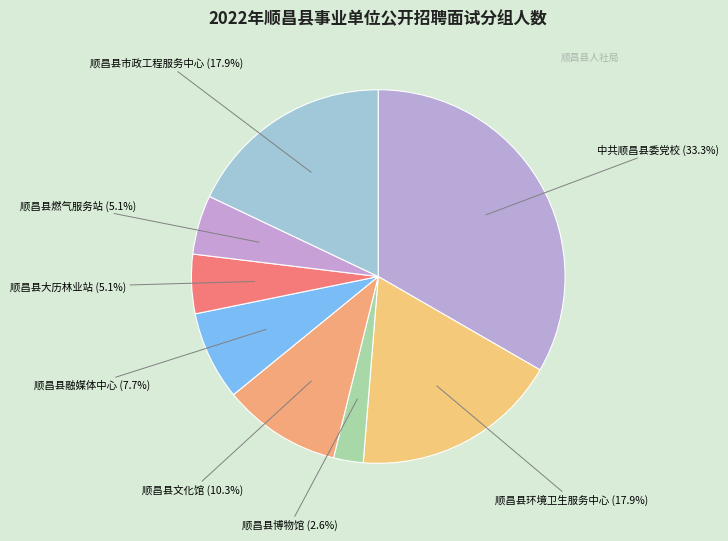

Is there any slice that represents more than half of the pie?

No